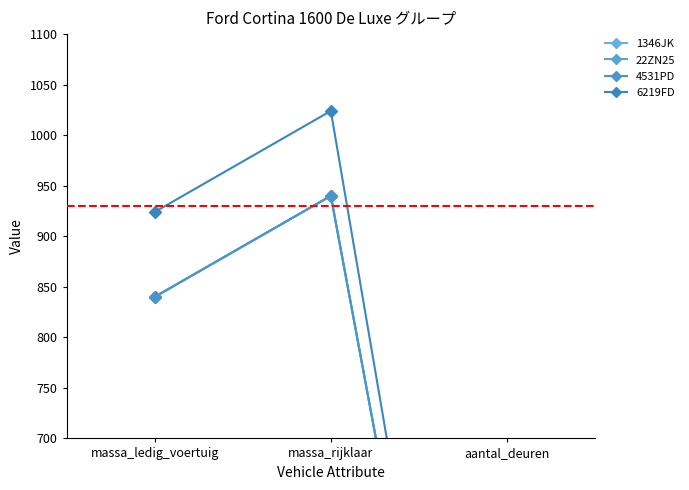

What is the label of the 3rd point from the right?

massa_ledig_voertuig